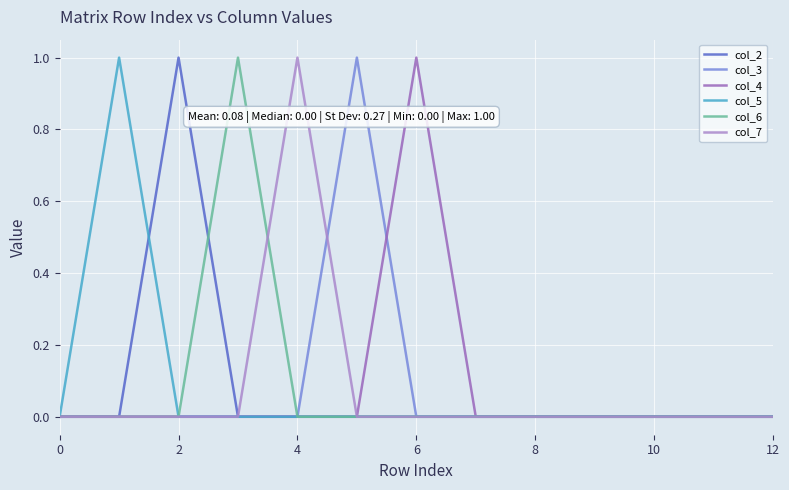

How many lines are shown in the chart?

6